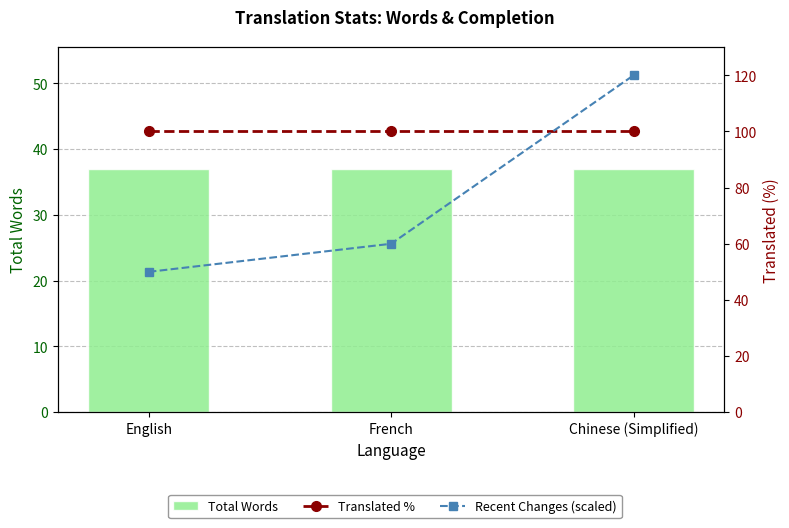

What are all the series names shown in the legend?

Total Words, Translated %, Recent Changes (scaled)